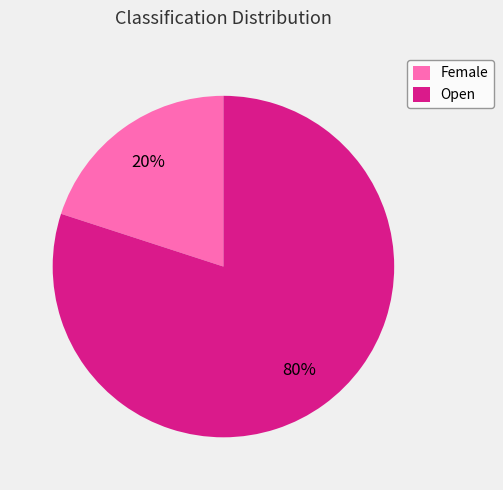

Combined, do Female and Open account for over 50%?

Yes